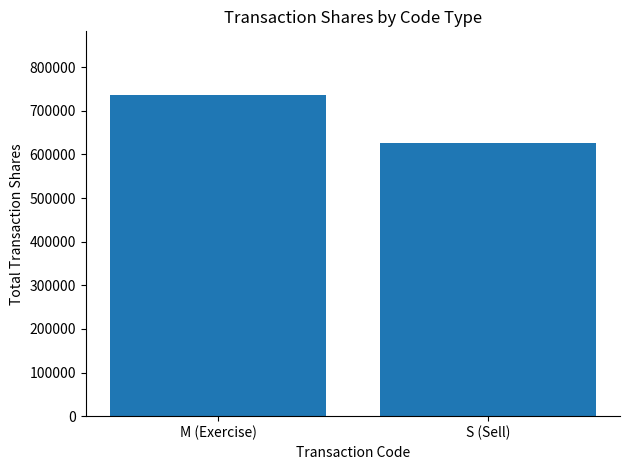

Does the chart contain stacked bars?

No